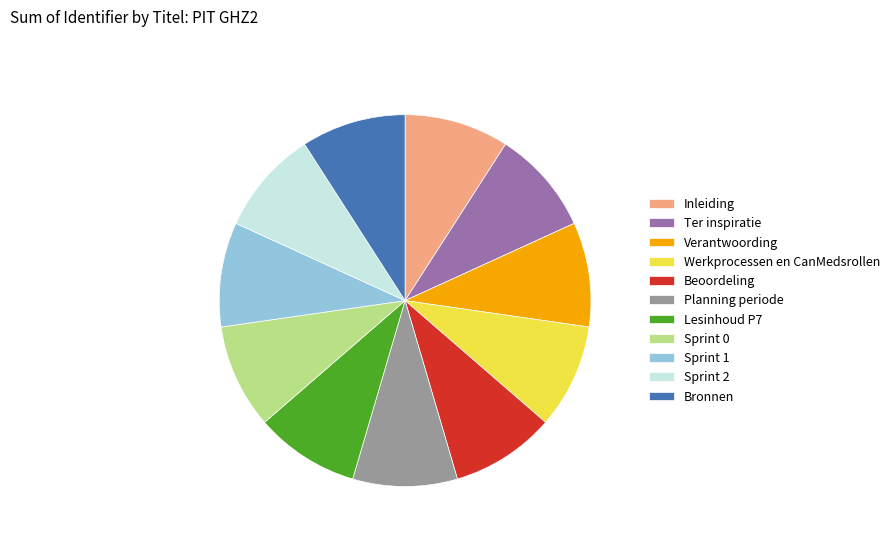

What is the ratio of the value at Werkprocessen en CanMedsrollen to the value at Sprint 1?

1.0